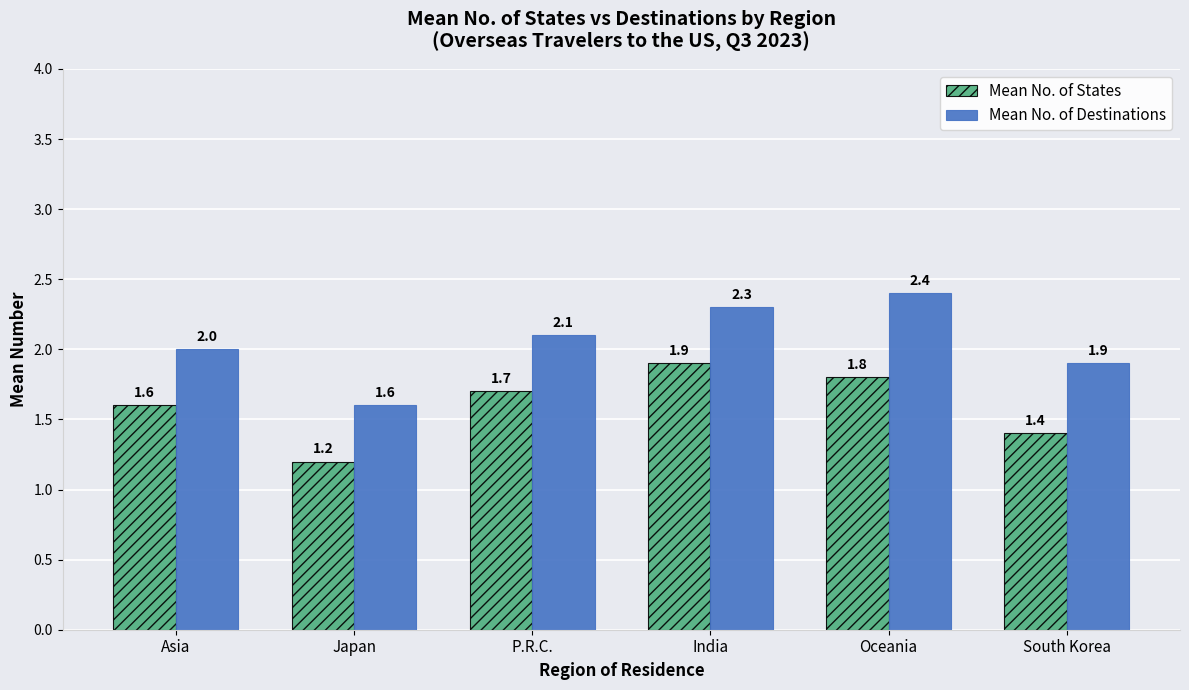

What is the greatest value displayed?

2.4